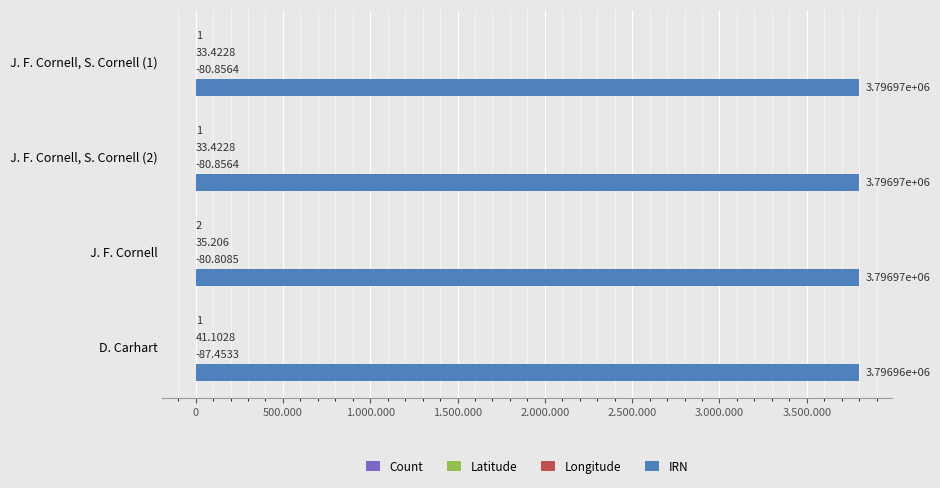

How many data points in IRN are less than 3796971?

2